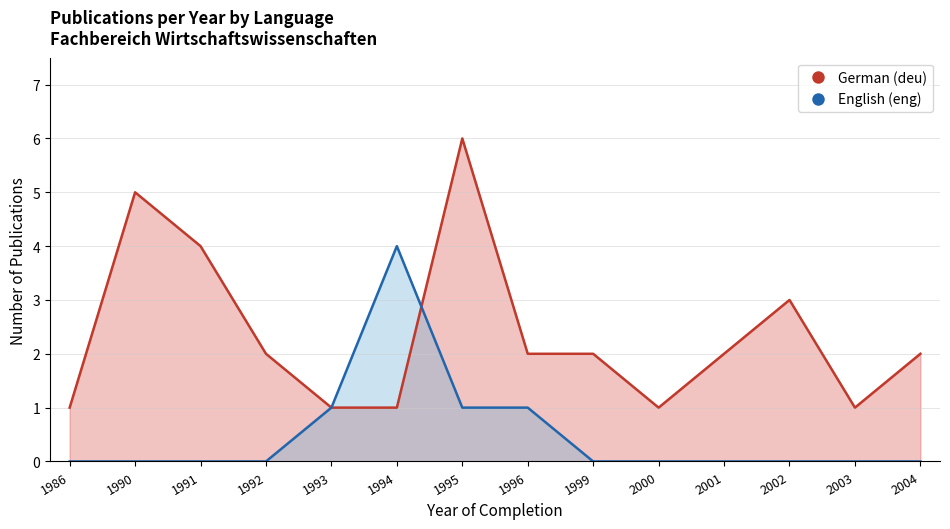

True or false: eng has more than 2 points higher than both neighbors.

True